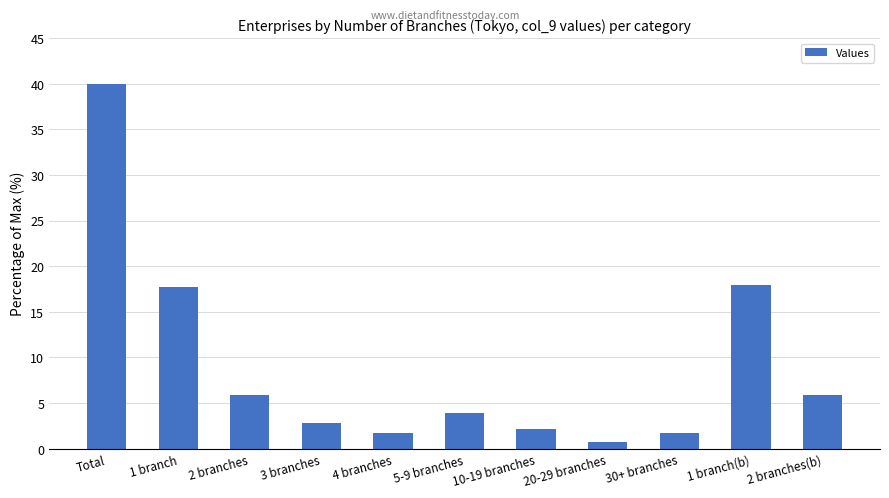

Does the chart contain stacked bars?

No